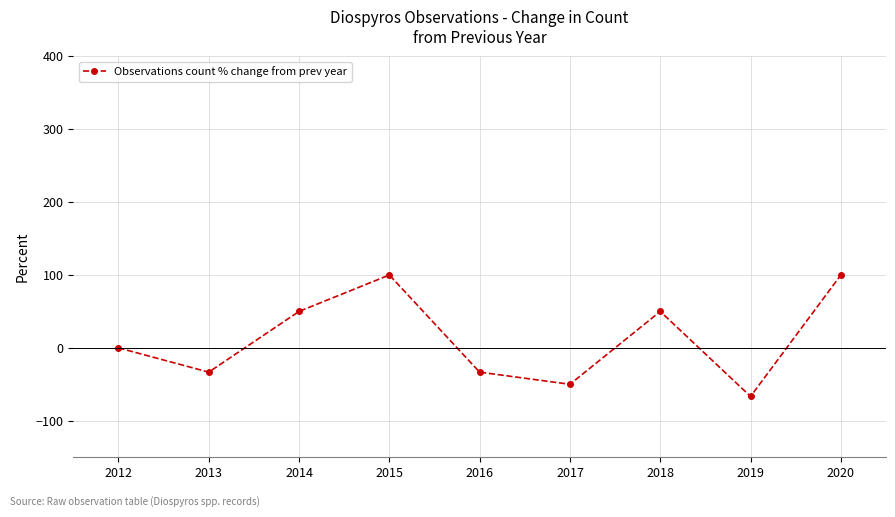

What is the difference between the maximum and minimum values?

166.7